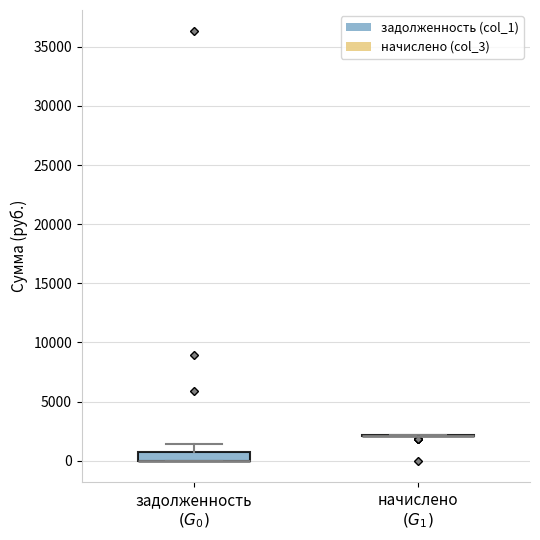

Where does the upper whisker of the box for задолженность $(G_0)$ end on the y-axis? The values are not printed on the chart, so give them approximately, as read against the axis.

1500